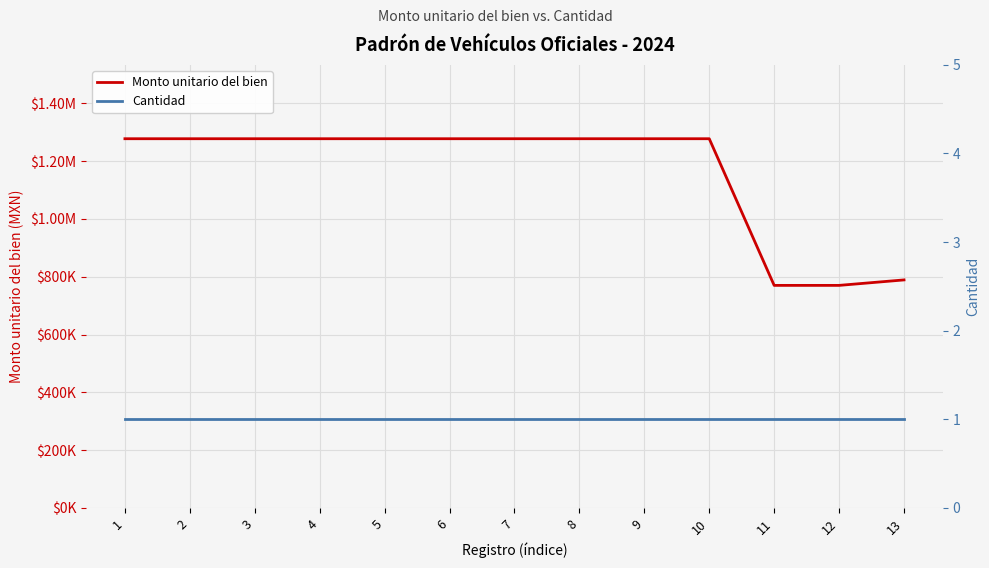

Which series has the widest spread of values?

Monto unitario del bien